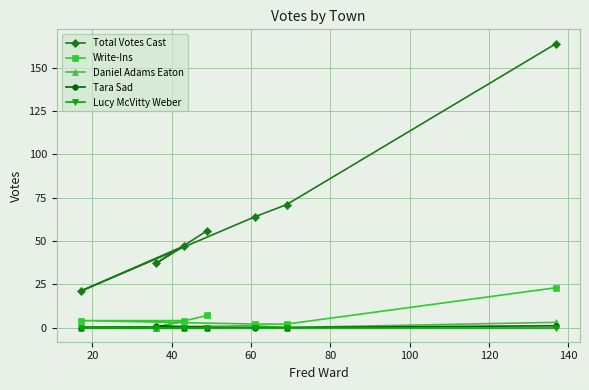

In Daniel Adams Eaton, how many points are lower than both neighbors (excluding endpoints)?

1